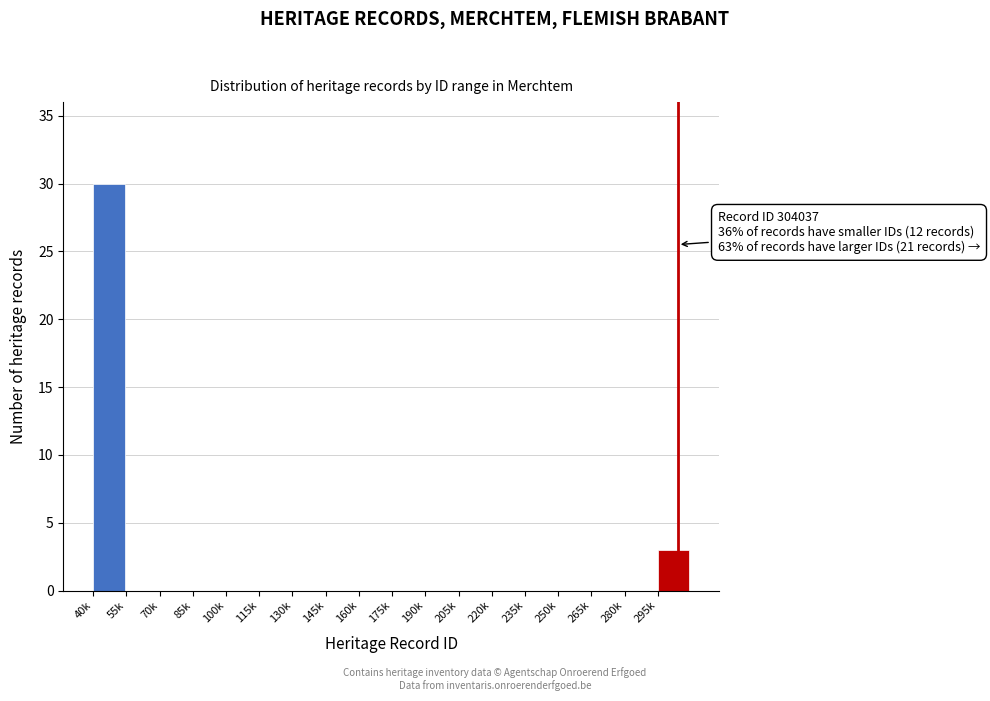

Reading left to right, list all the values displayed in this chart.

40k=30	55k=0	70k=0	85k=0	100k=0	115k=0	130k=0	145k=0	160k=0	175k=0	190k=0	205k=0	220k=0	235k=0	250k=0	265k=0	280k=0	295k=3